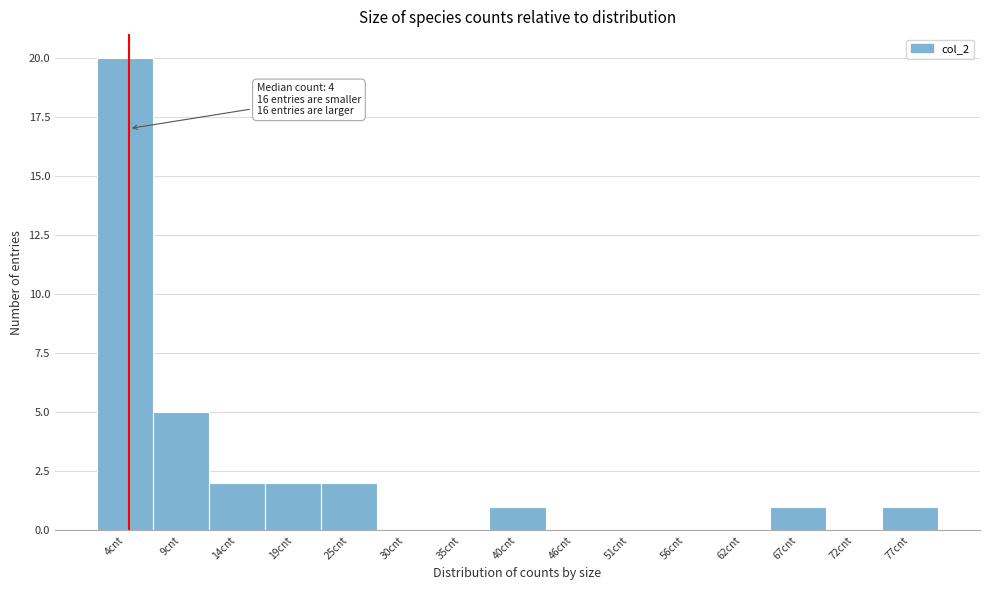

Which range on the x-axis has the tallest bar?

1 to 6